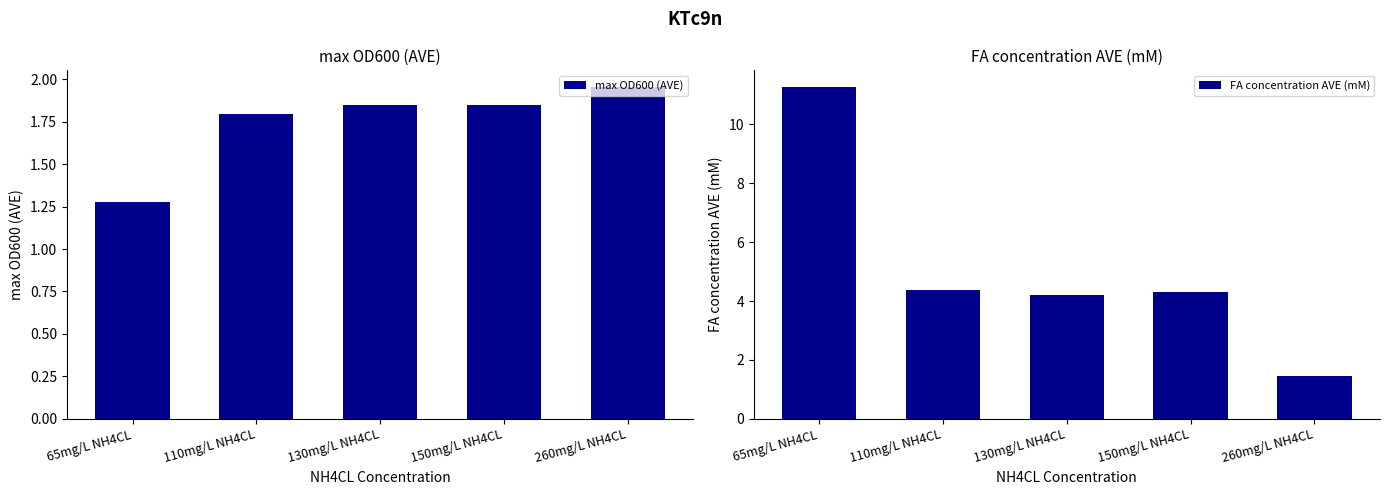

The value of FA concentration AVE (mM) at 130mg/L NH4CL is 1.3. True or false?

False